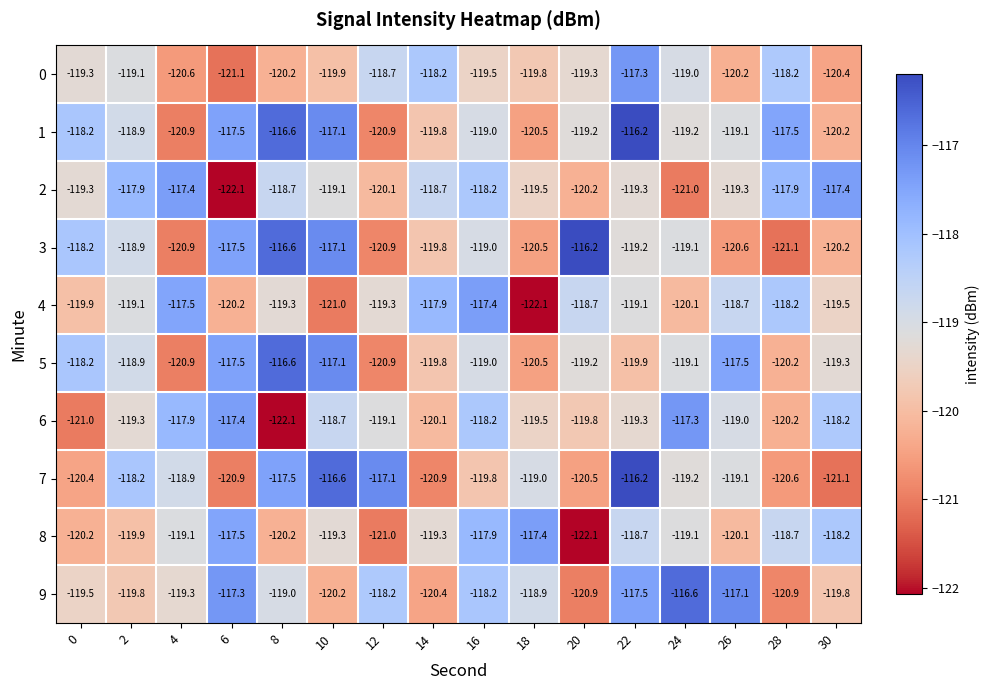

Between 0 and 14, which series saw the biggest shift?

4